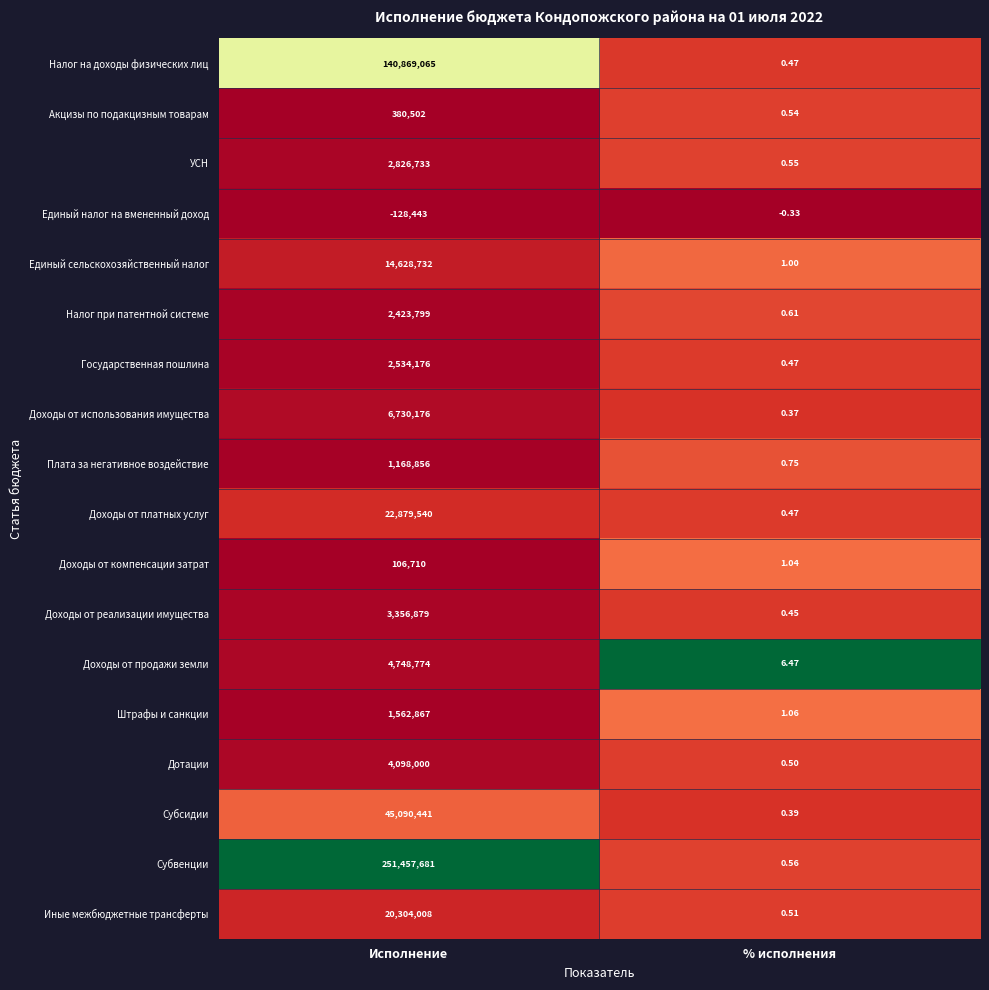

At which label is Акцизы по подакцизным товарам closest to 190251?

% исполнения